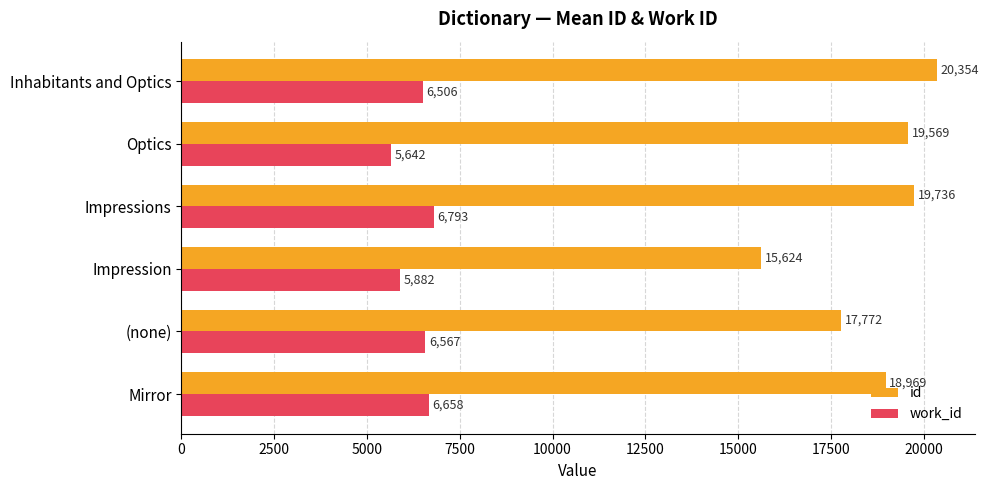

The value of id at Impressions is 19736.0. True or false?

True